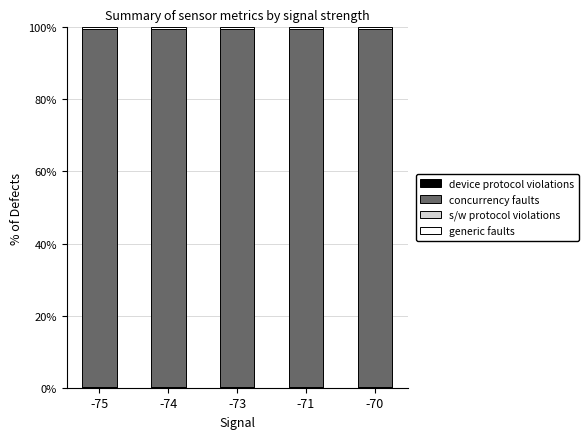

What is the total value across all series at -71?

100.0